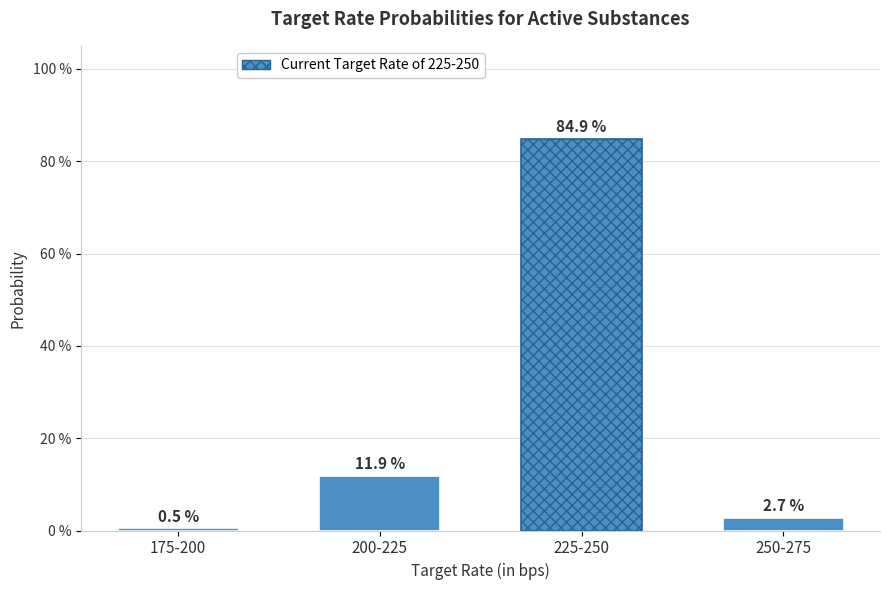

What is the value of the 4th bar from the left?

2.7